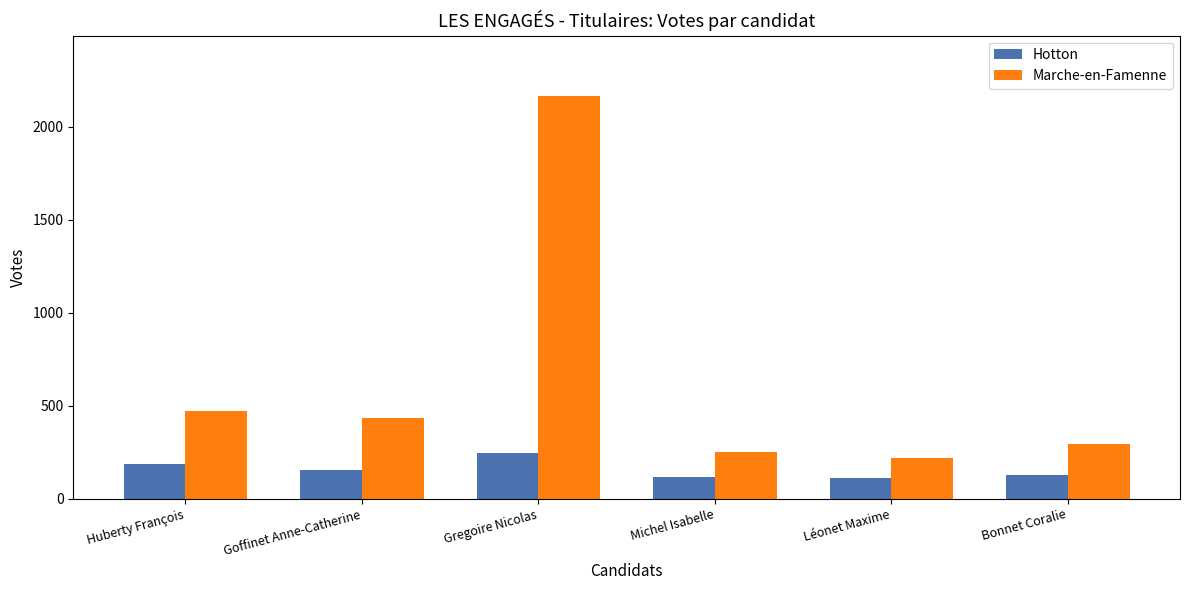

List the series in order of their peak value, lowest first.

Hotton, Marche-en-Famenne